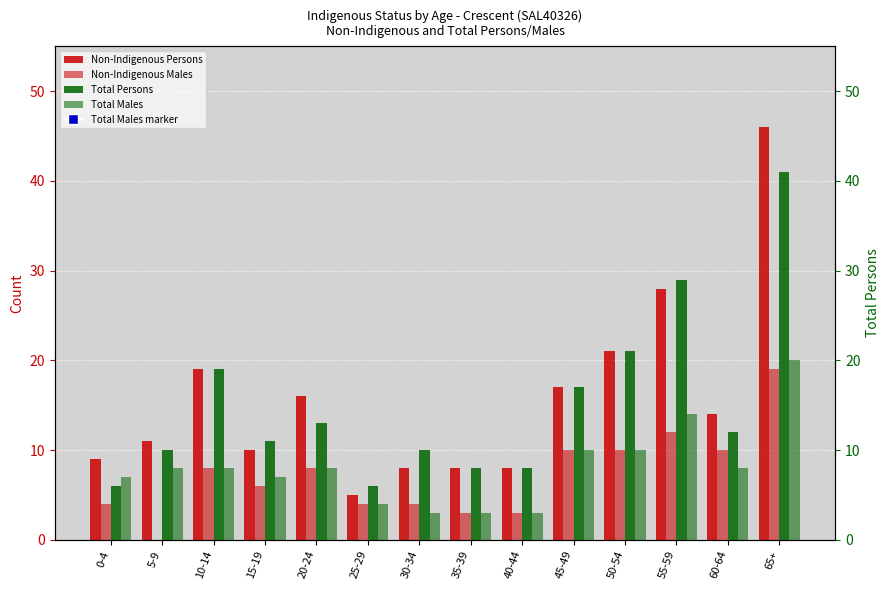

True or false: Non-Indigenous Males has a value of 17 at 60-64.

False